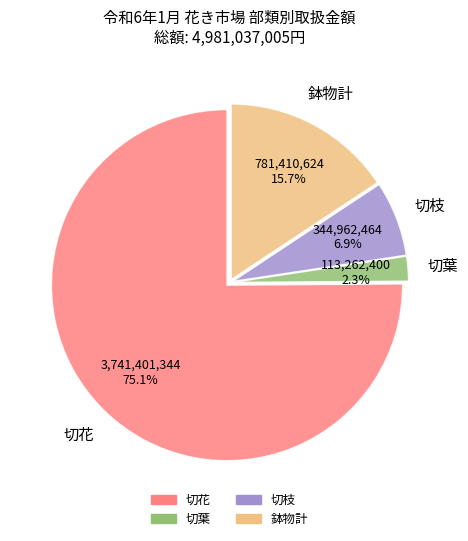

Is there a majority slice in this chart?

Yes